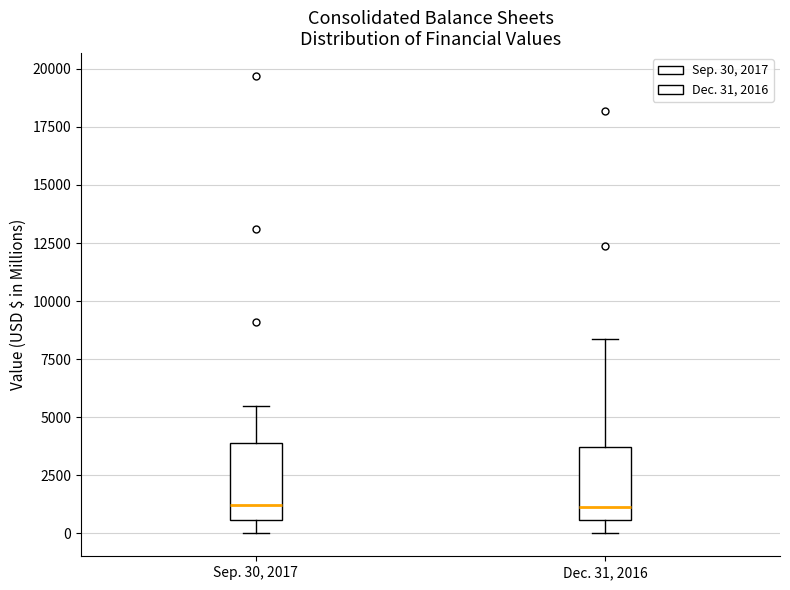

Reading left to right, transcribe this box plot: for each box, give where its median line is, the range the box spans, and where its two whiskers end, as read against the y-axis. The values are not printed on the chart, so give them approximately, as read against the axis.

Sep. 30, 2017: median 1000, box 500 to 4000, whiskers 0 to 5500
Dec. 31, 2016: median 1000, box 500 to 3500, whiskers 0 to 8500